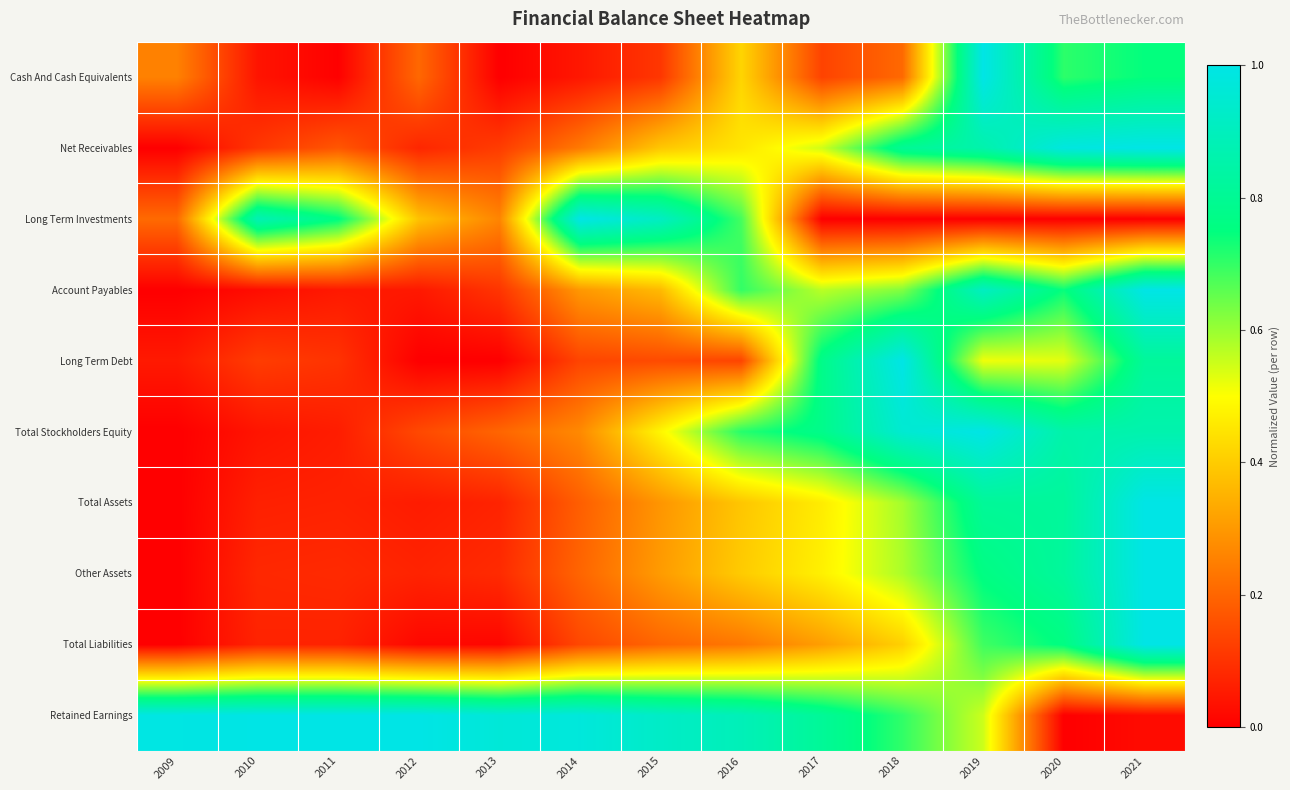

How many categories are shown in the chart?

13